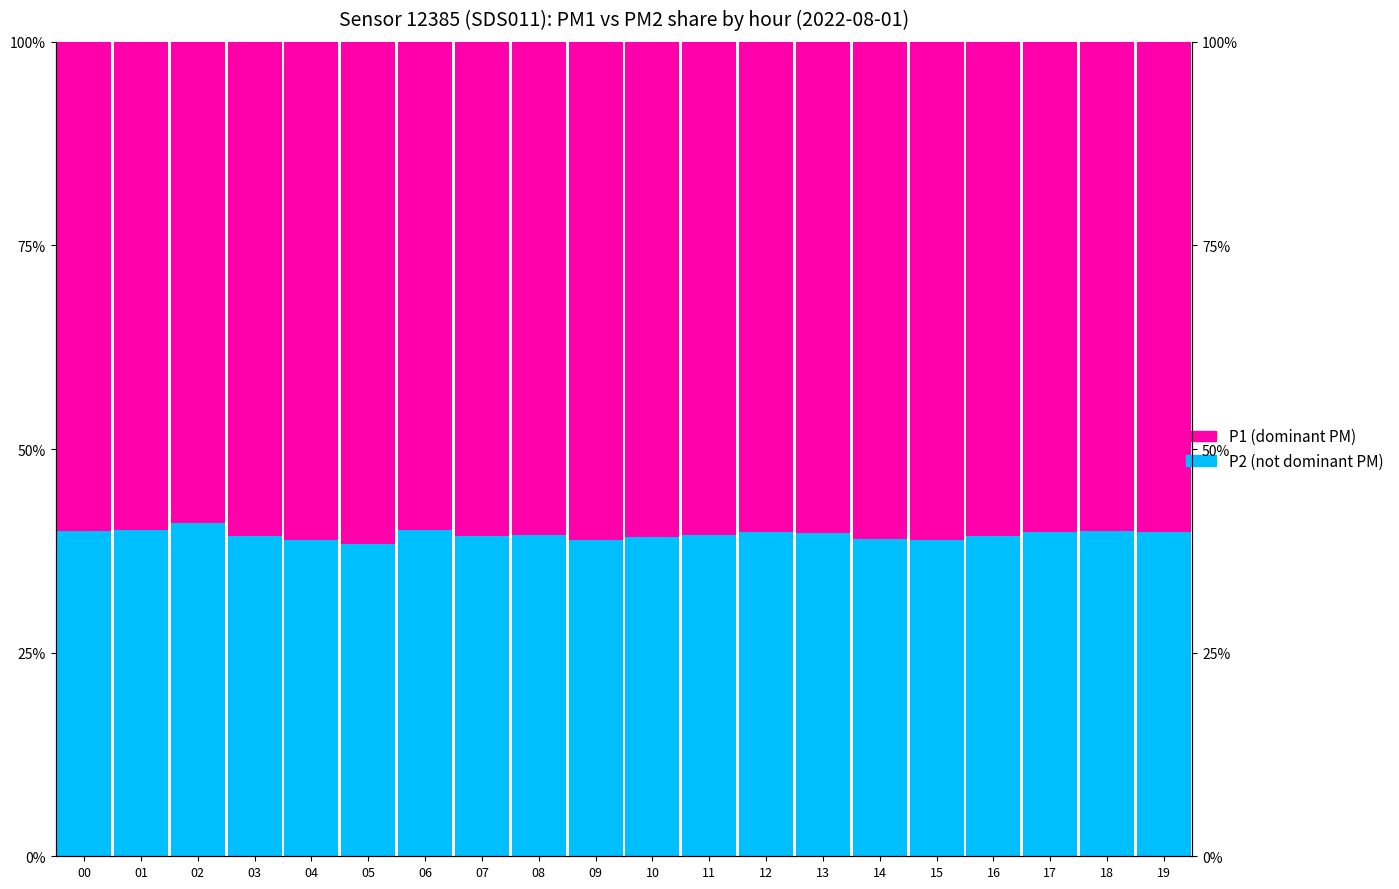

Reading left to right, extract all data points from this chart.

P2 (Not dominant): 0.4	0.4	0.4	0.4	0.4	0.4	0.4	0.4	0.4	0.4	0.4	0.4	0.4	0.4	0.4	0.4	0.4	0.4	0.4	0.4
P1 (Dominant): 0.6	0.6	0.6	0.6	0.6	0.6	0.6	0.6	0.6	0.6	0.6	0.6	0.6	0.6	0.6	0.6	0.6	0.6	0.6	0.6